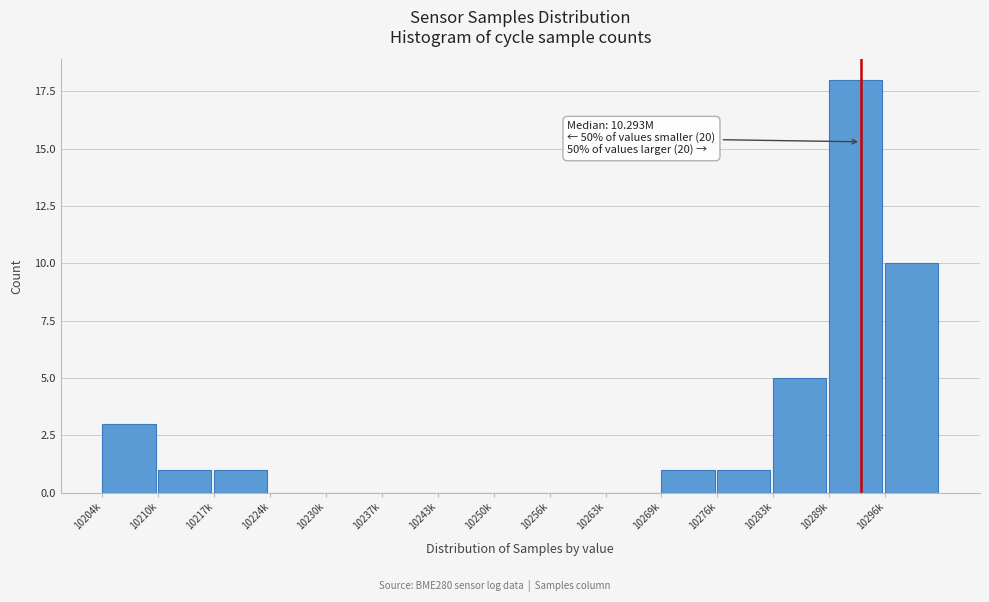

Reading left to right, what are all the values shown in this chart?

10204k=3	10210k=1	10217k=1	10224k=0	10230k=0	10237k=0	10243k=0	10250k=0	10256k=0	10263k=0	10269k=1	10276k=1	10283k=5	10289k=18	10296k=10